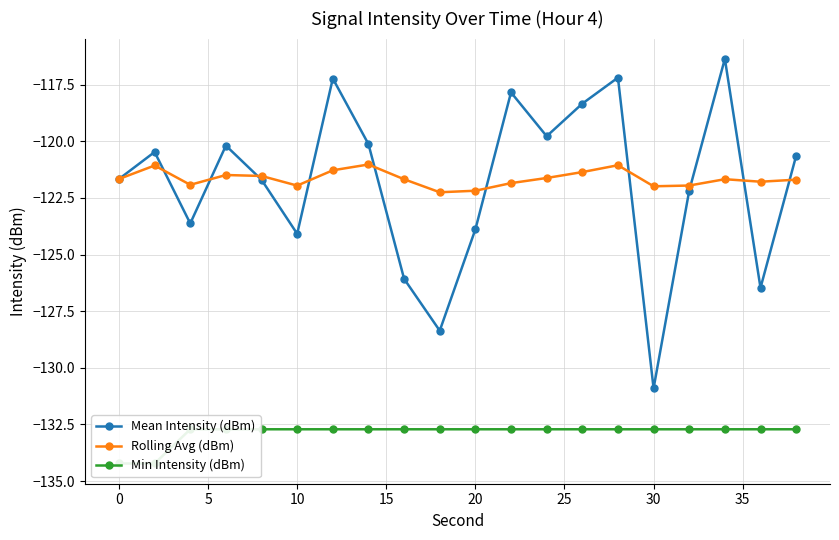

How many data points does each series have?

20